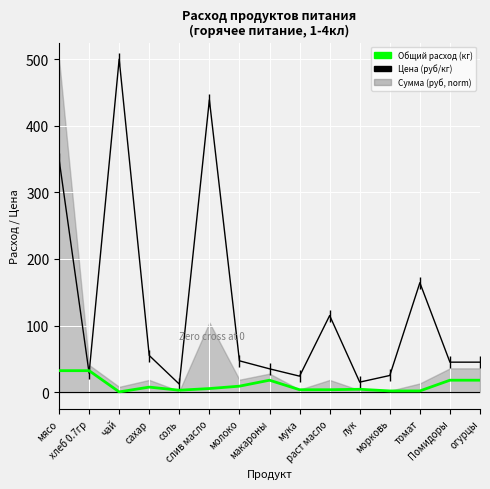

Which series has the widest spread of values?

Цена (руб/кг)